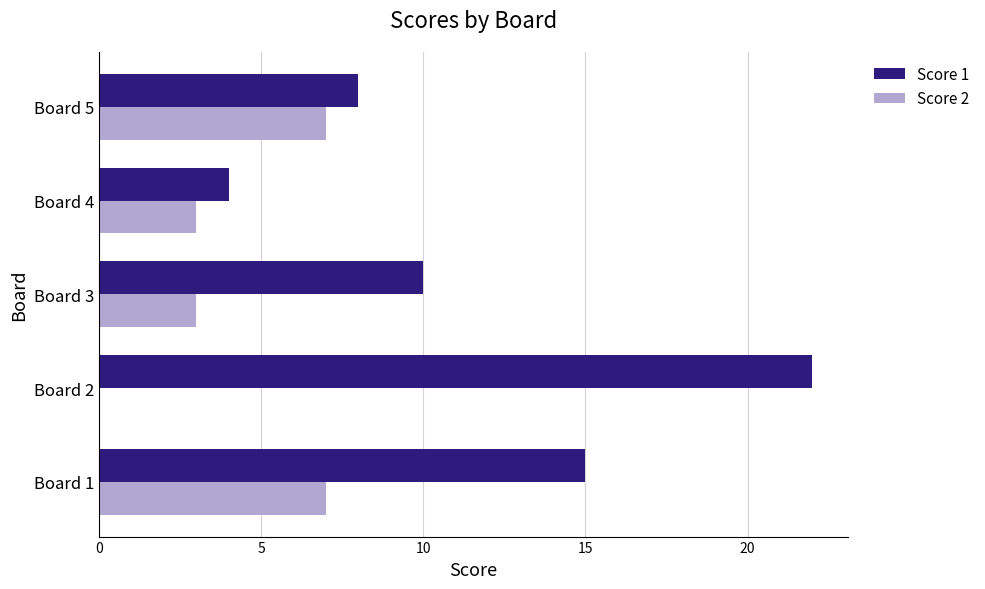

What is the sum of all Score 2 values?

20